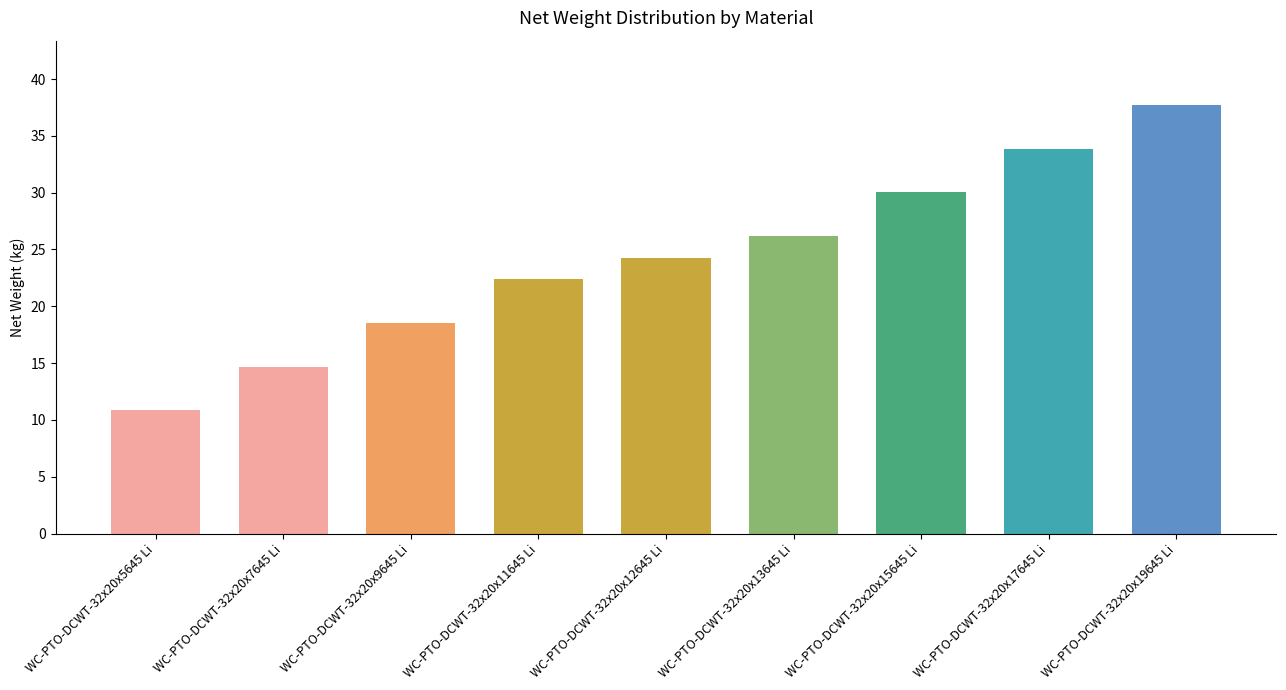

What is the value of the 7th bar from the left?

30.0